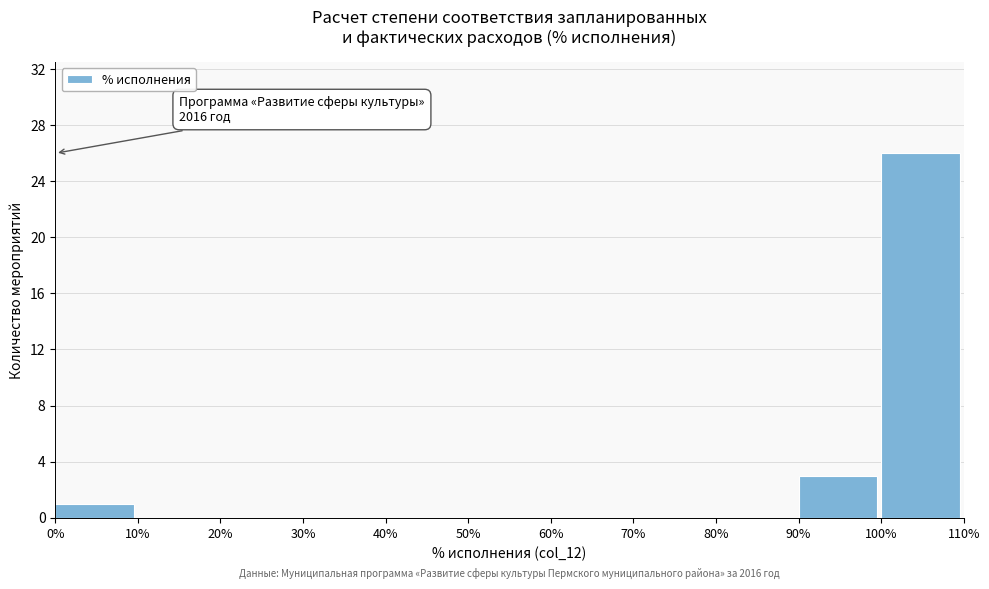

Which range on the x-axis has the tallest bar?

100% to 110%